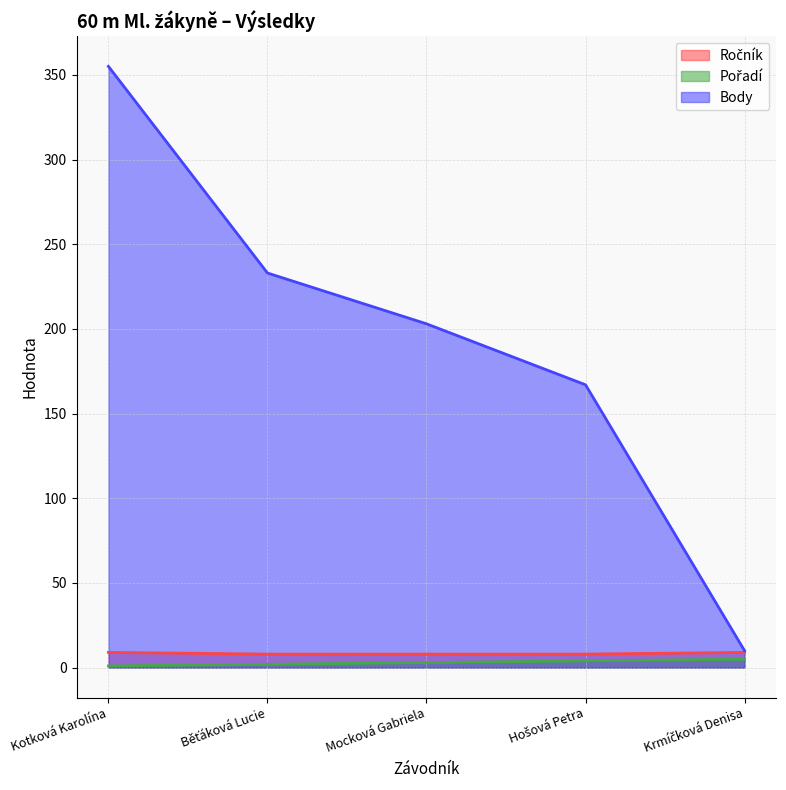

Which label corresponds to the smallest value in the chart?

Kotková Karolína